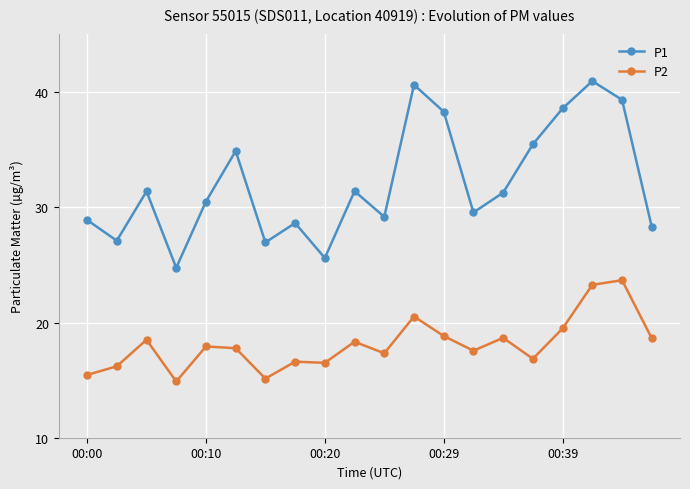

At how many categories does at least one series exceed 21?

20